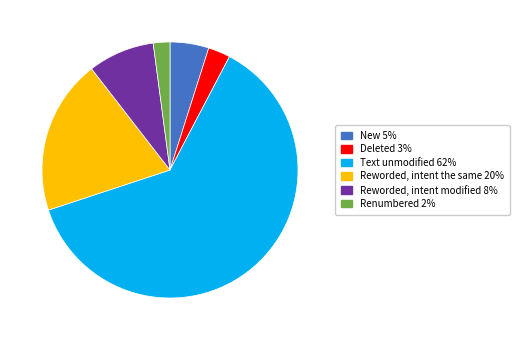

Do Reworded, intent modified 8% and Deleted 3% together represent more than half of the pie?

No